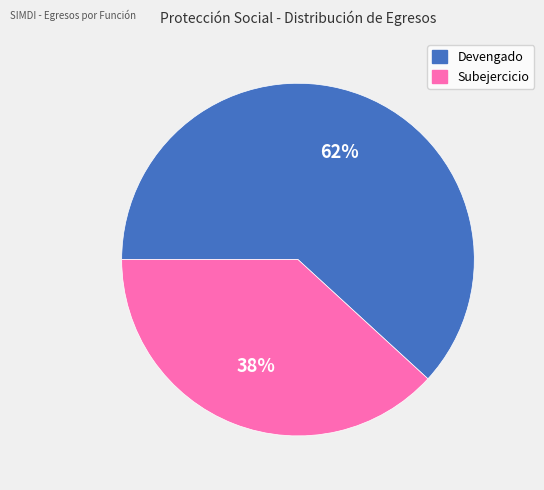

Do Devengado and Subejercicio together represent more than half of the pie?

Yes